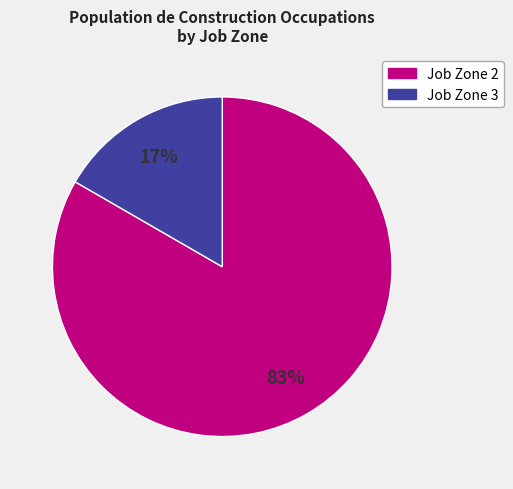

Is there a majority slice in this chart?

Yes